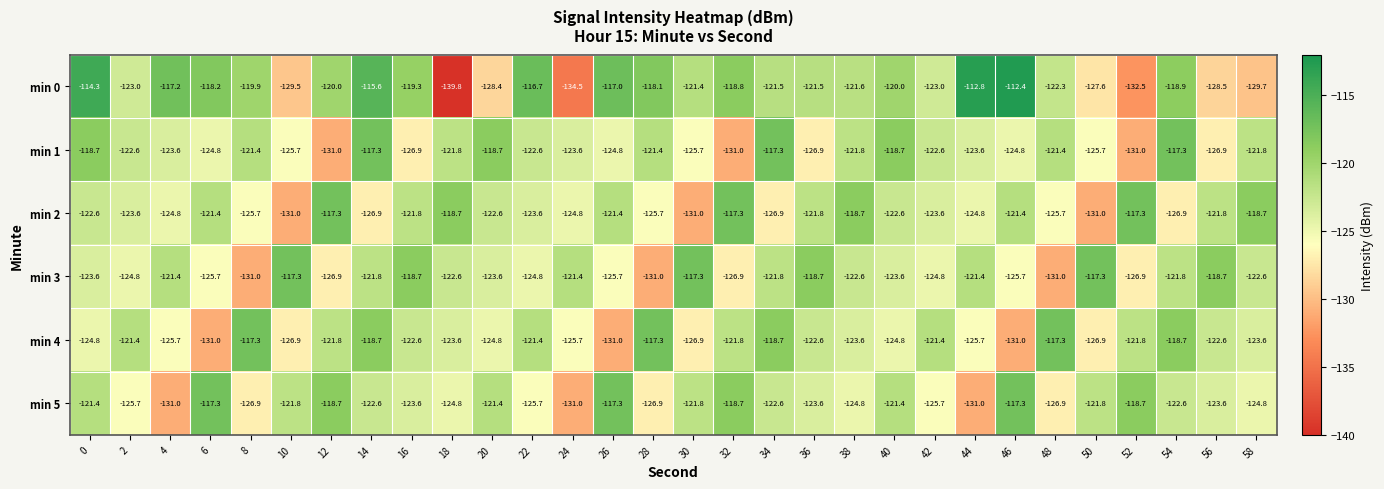

What is the spread (max minus min) of values at 12?

13.7